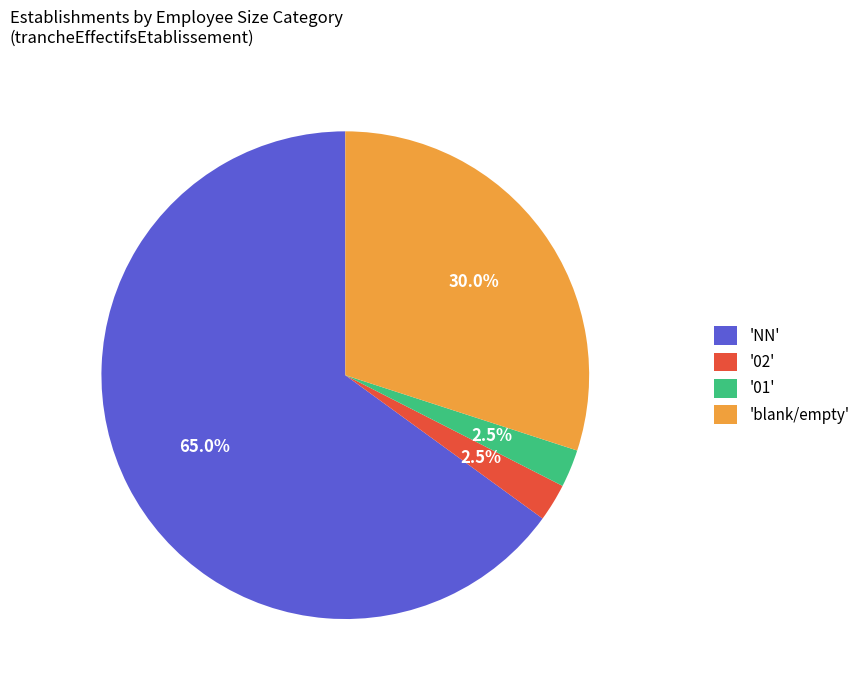

What is the largest slice in the pie chart?

'NN'